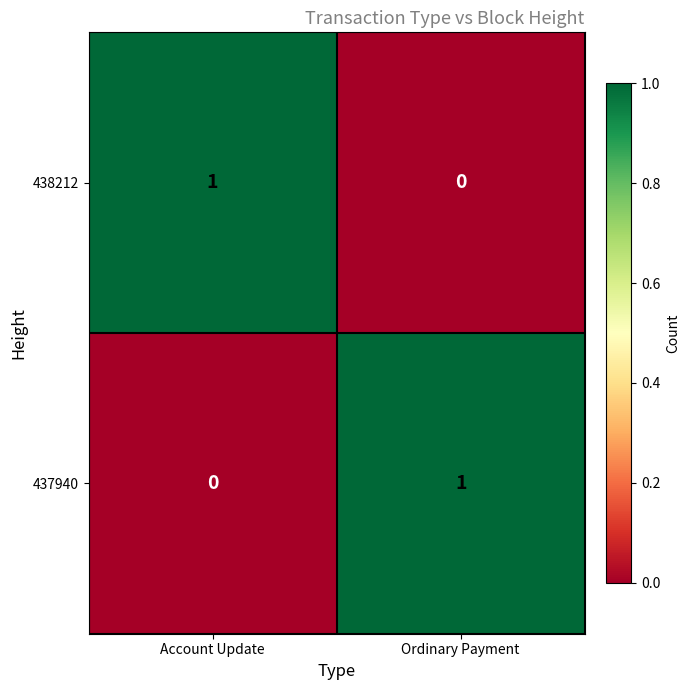

Count the number of categories in the chart.

2